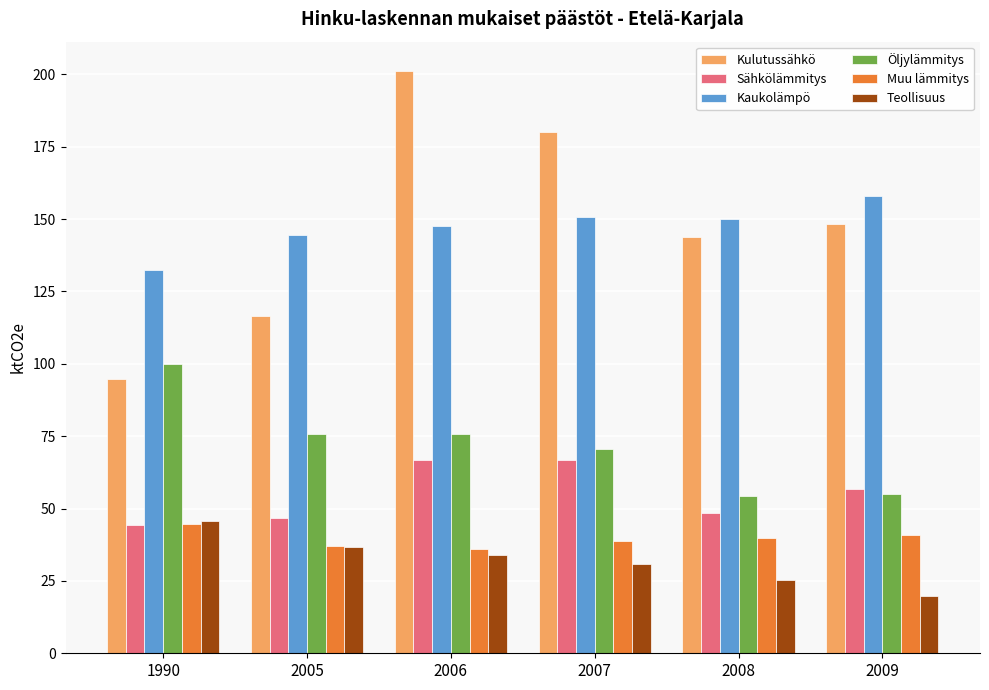

What is the difference between the maximum and minimum values in the Muu lämmitys series?

8.6